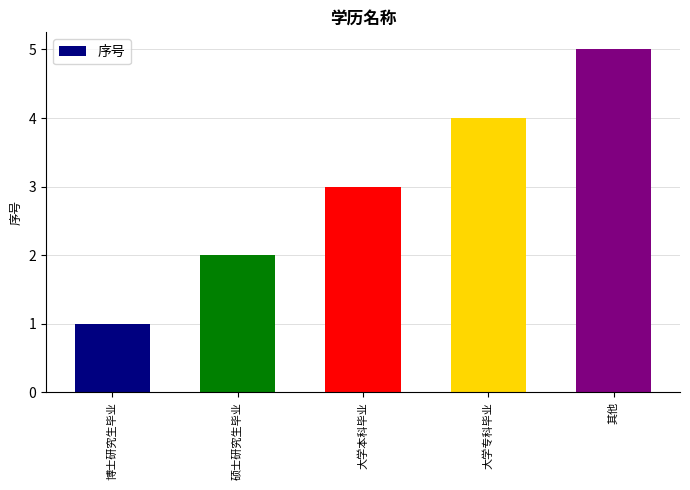

What is the change in value from 硕士研究生毕业 to 大学专科毕业?

+2